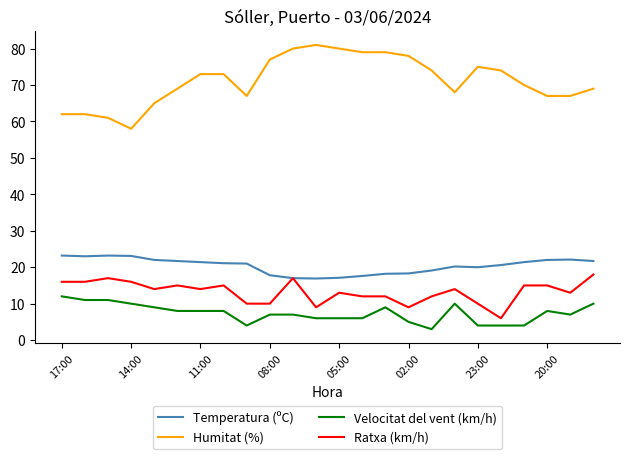

List the series in order of their peak value, lowest first.

Velocitat del vent (km/h), Ratxa (km/h), Temperatura (ºC), Humitat (%)